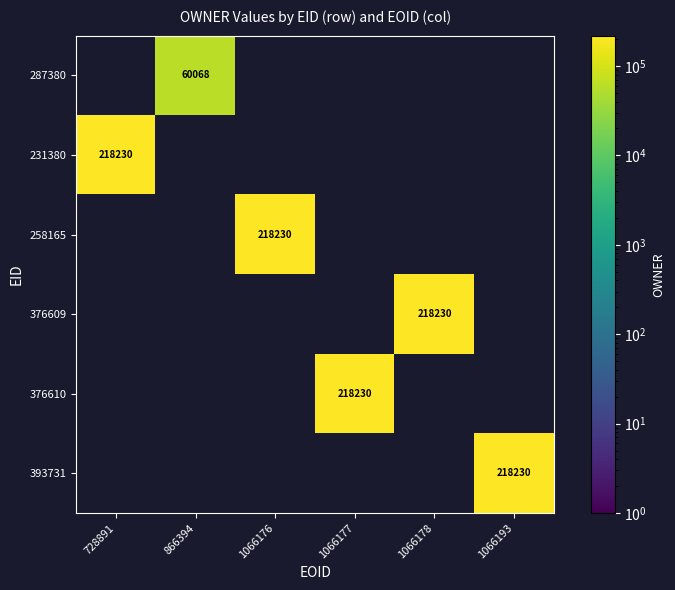

True or false: 258165 has a value of 359315 at 1066176.

False